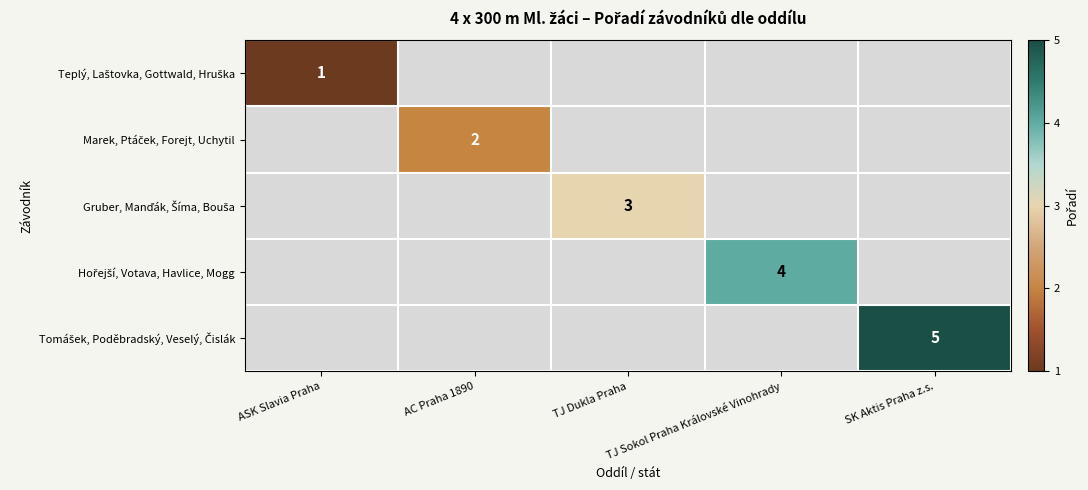

List the series in order of their peak value, lowest first.

Teplý, Laštovka, Gottwald, Hruška, Marek, Ptáček, Forejt, Uchytil, Gruber, Manďák, Šíma, Bouša, Hořejší, Votava, Havlice, Mogg, Tomášek, Poděbradský, Veselý, Čislák